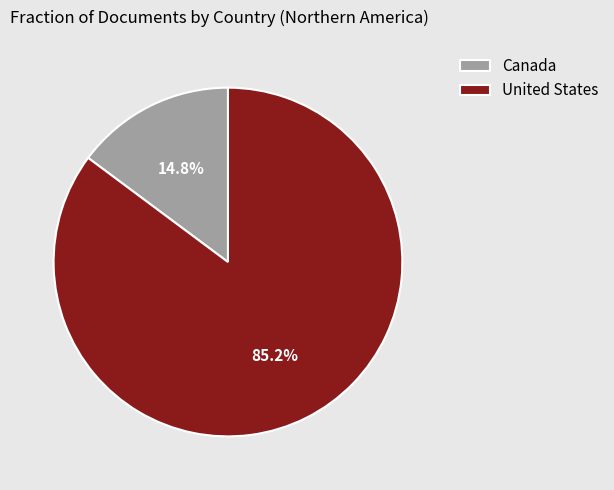

Which slice is the largest?

United States